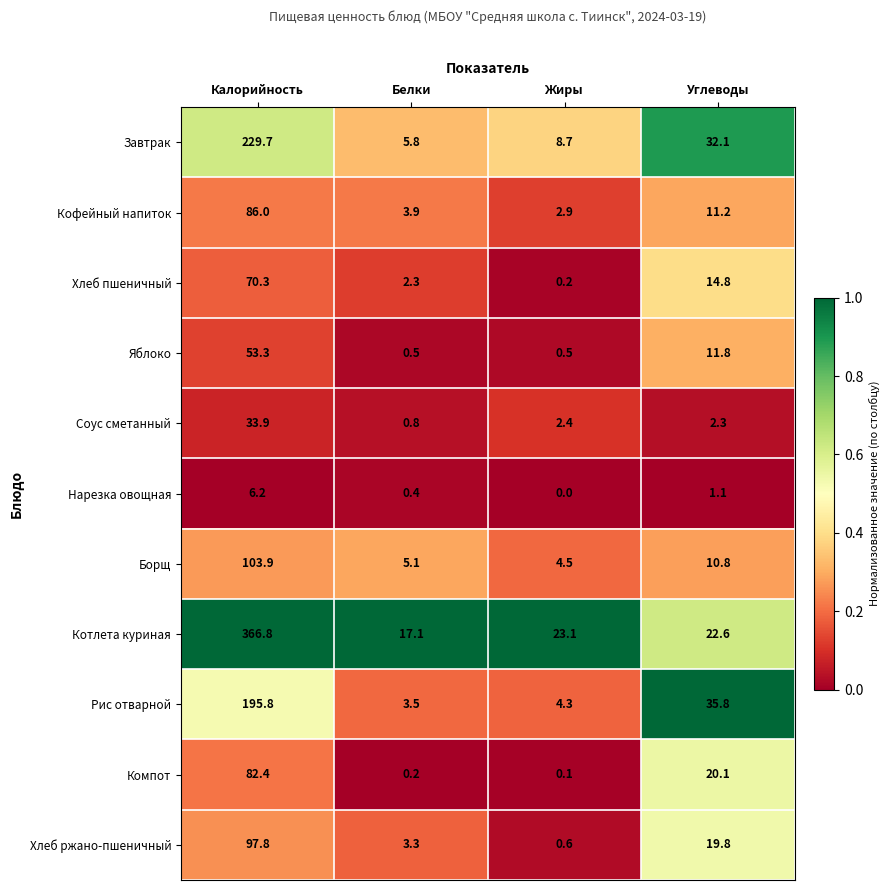

How many distinct data groups are displayed?

11